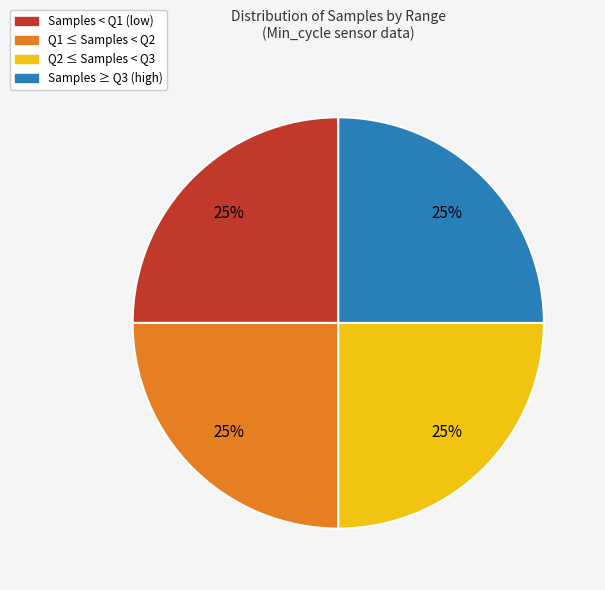

Count the number of slices in the pie.

4